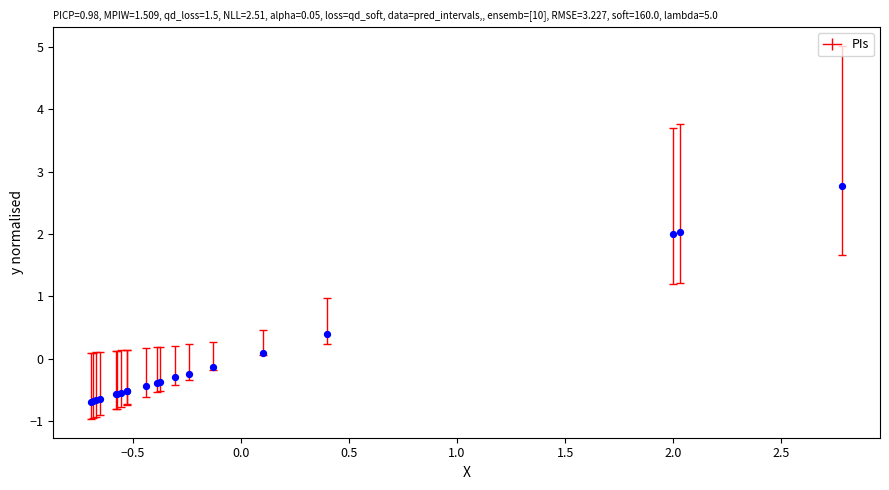

What Y value in the scatter plot is closest to 1?

0.4